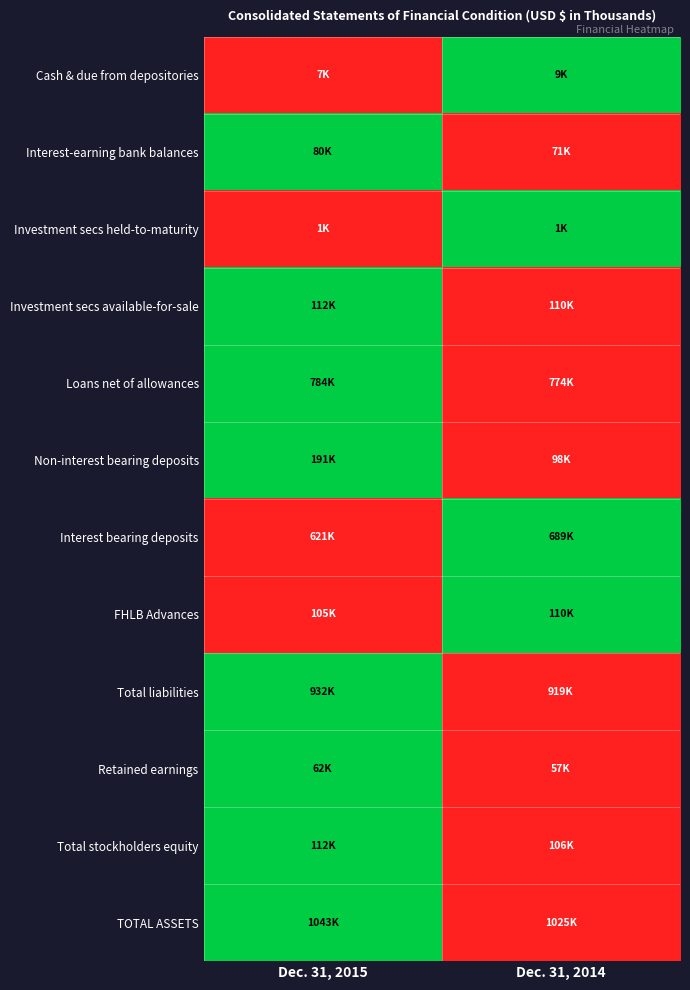

How many data points does each series have?

2